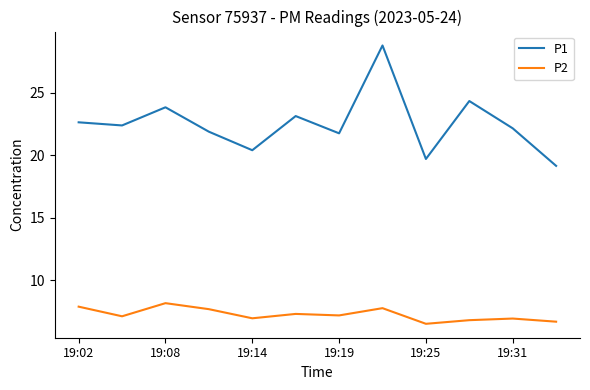

List the series in order of their overall mean, highest first.

P1, P2